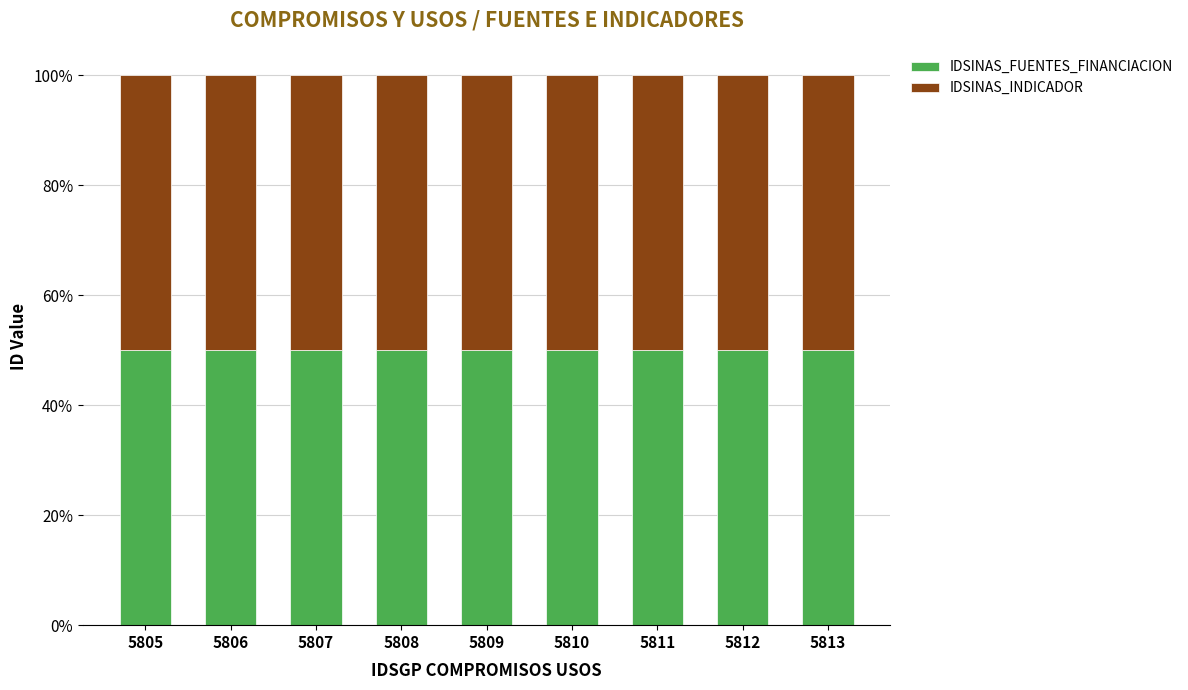

What is the total value across all series at 5807?

100.0